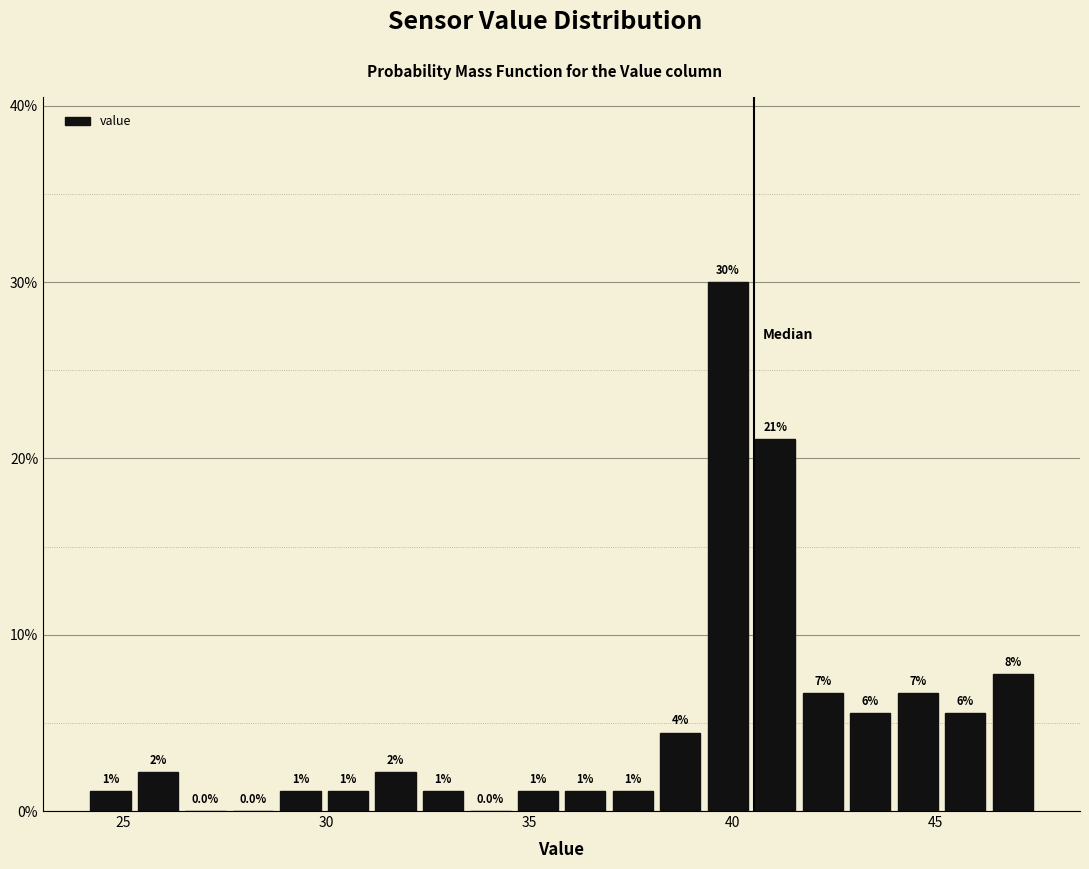

Around what value on the x-axis is the tallest bar? Give the approximate position of its centre, as read against the axis.

40.0